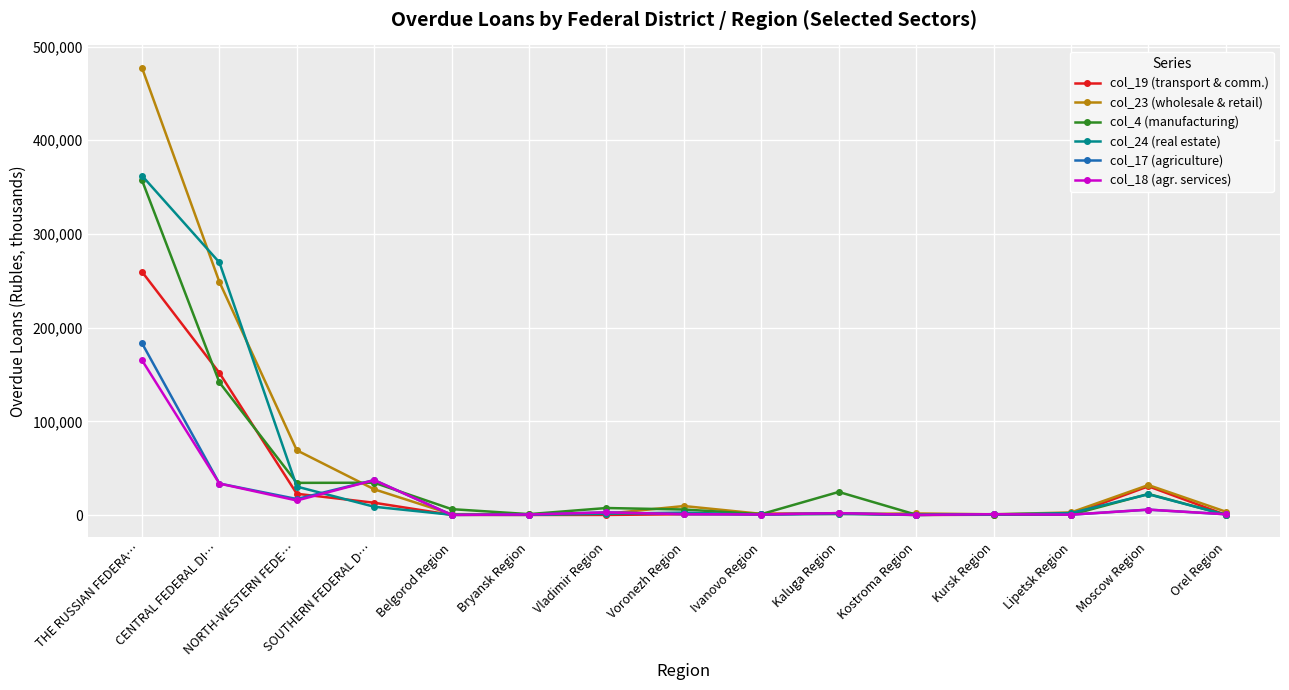

Does the chart have visible grid lines?

Yes